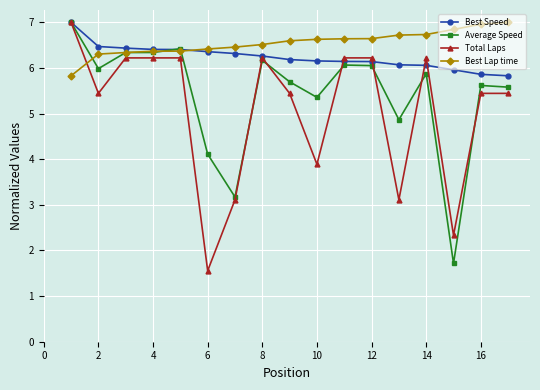

Rank the series by their average value, from highest to lowest.

Best Lap time, Best Speed, Average Speed, Total Laps